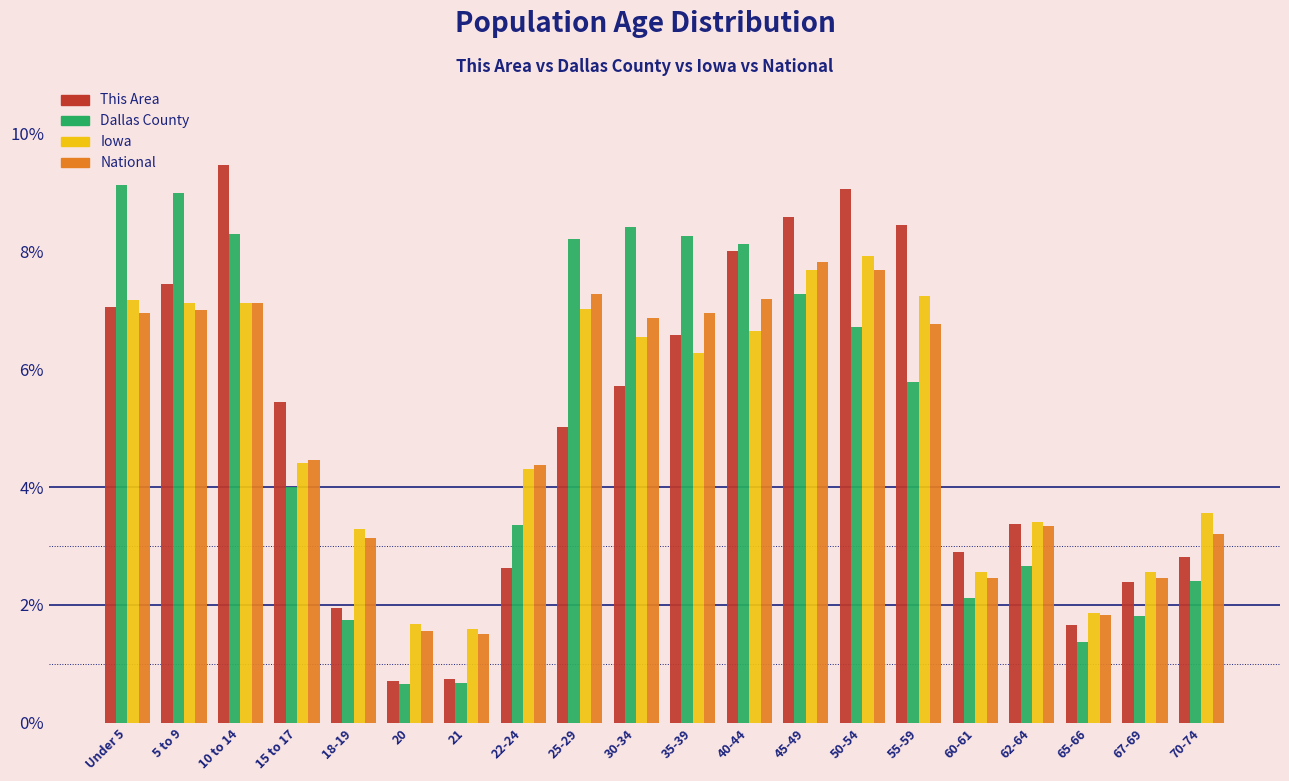

Between 5 to 9 and 10 to 14, which series saw the biggest shift?

This Area